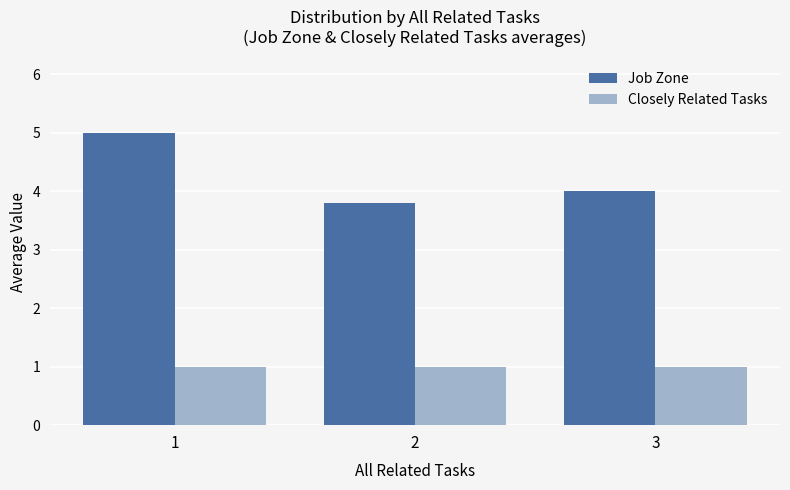

Which series changed the most between 2 and 3?

Job Zone